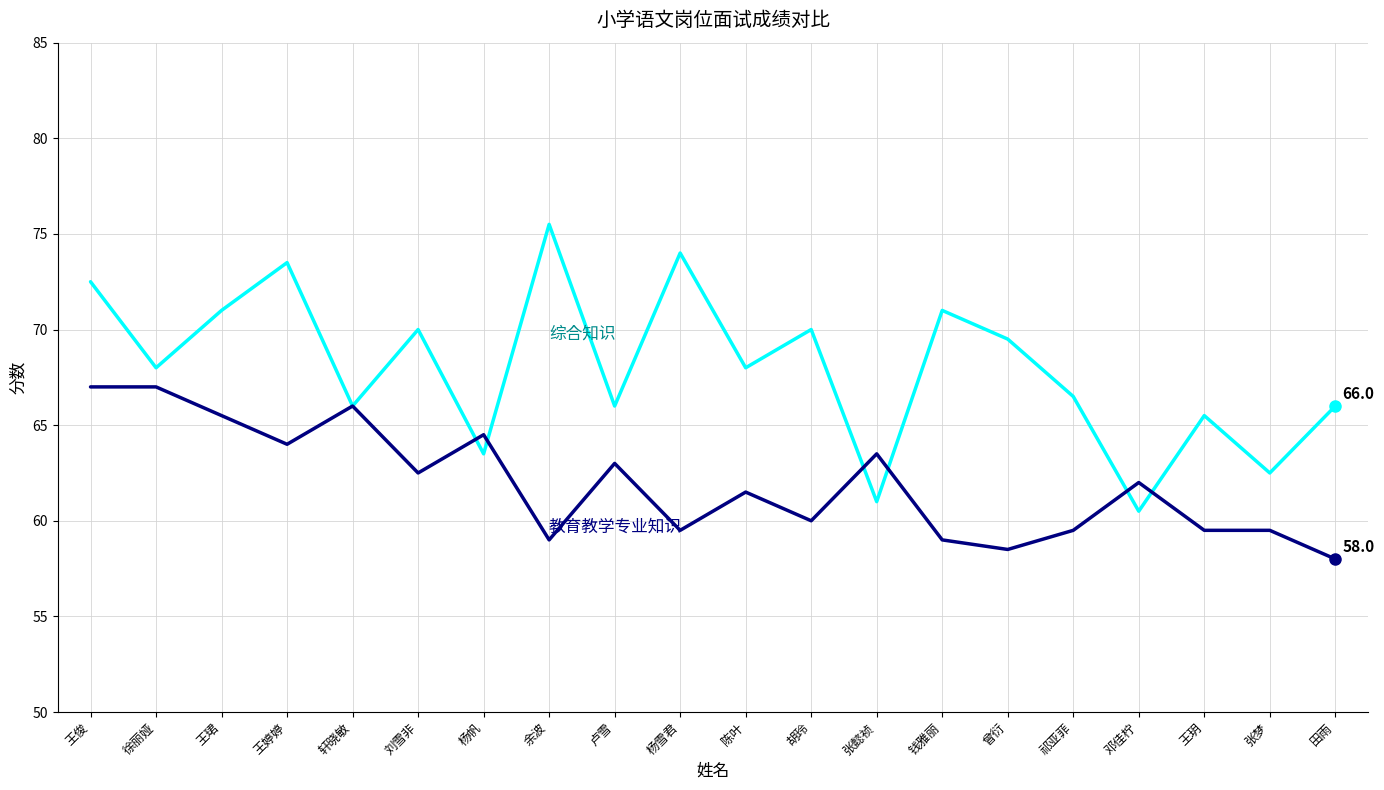

What position from the left is 张梦?

19